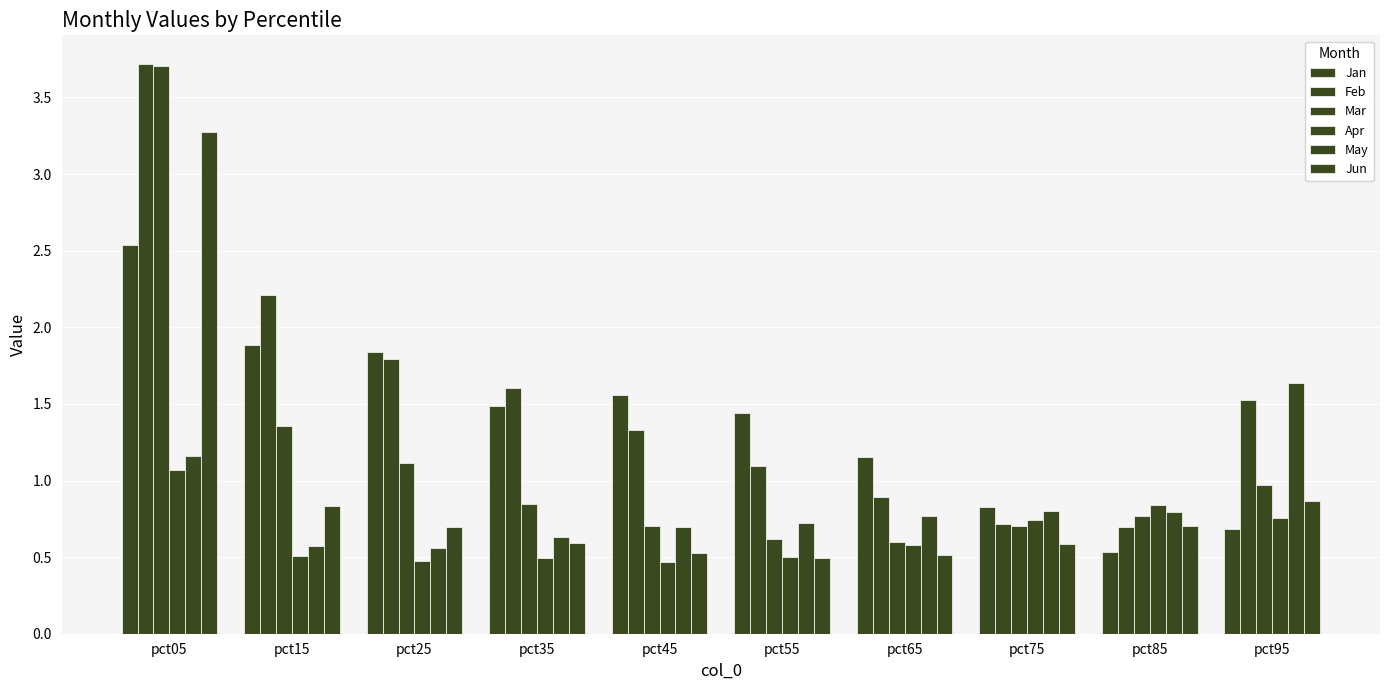

Reading left to right, what are all the values shown in this chart?

Jan: 2.5	1.9	1.8	1.5	1.6	1.4	1.2	0.8	0.5	0.7
Feb: 3.7	2.2	1.8	1.6	1.3	1.1	0.9	0.7	0.7	1.5
Mar: 3.7	1.4	1.1	0.8	0.7	0.6	0.6	0.7	0.8	1.0
Apr: 1.1	0.5	0.5	0.5	0.5	0.5	0.6	0.7	0.8	0.8
May: 1.2	0.6	0.6	0.6	0.7	0.7	0.8	0.8	0.8	1.6
Jun: 3.3	0.8	0.7	0.6	0.5	0.5	0.5	0.6	0.7	0.9